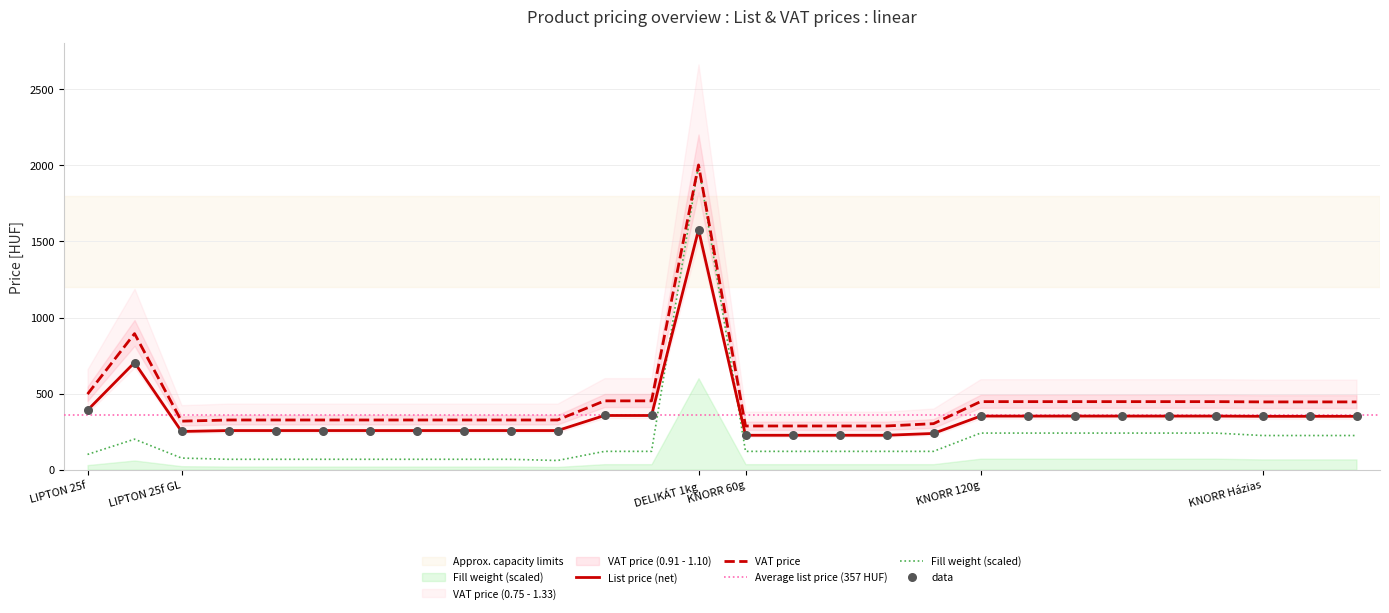

Is the value of List price (net, HUF) at 20 greater than the value of VAT price (HUF) at 11?

No